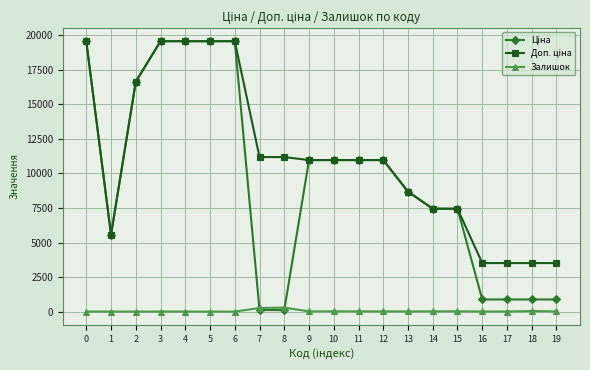

What is the greatest value displayed?

19564.9